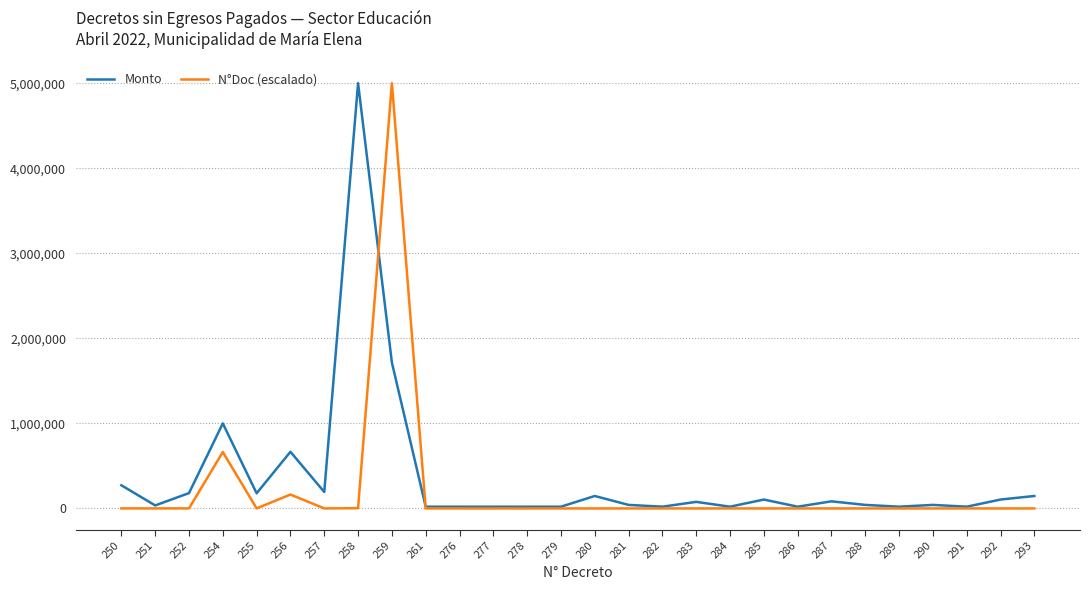

Rank the series at 258 from lowest to highest value.

N°Doc (escalado), Monto